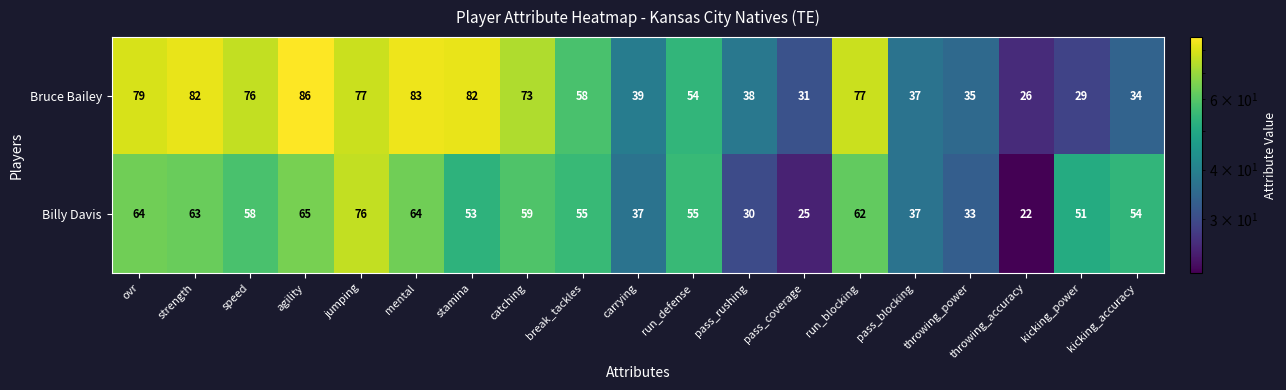

The Billy Davis series shows 14 at kicking_power. True or false?

False